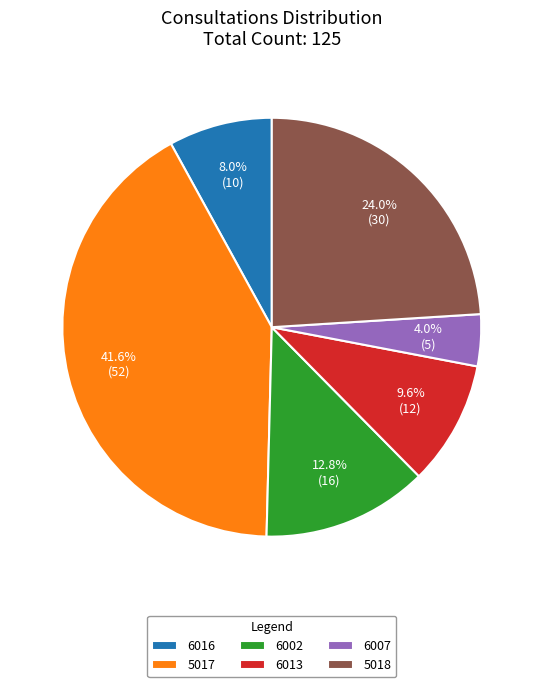

To the nearest percent, what percentage of the pie is 6013?

10%